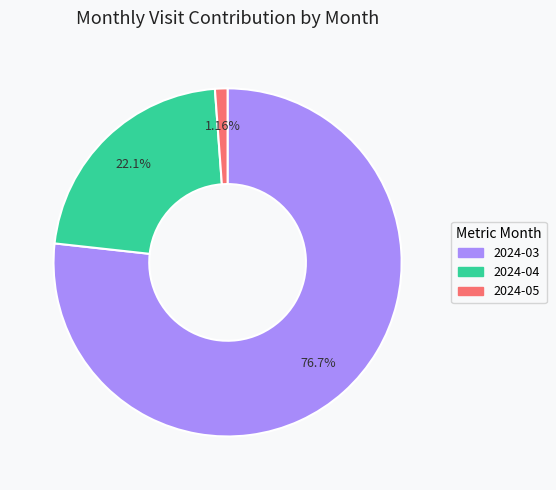

To the nearest percent, what portion does 2024-03 represent?

77%